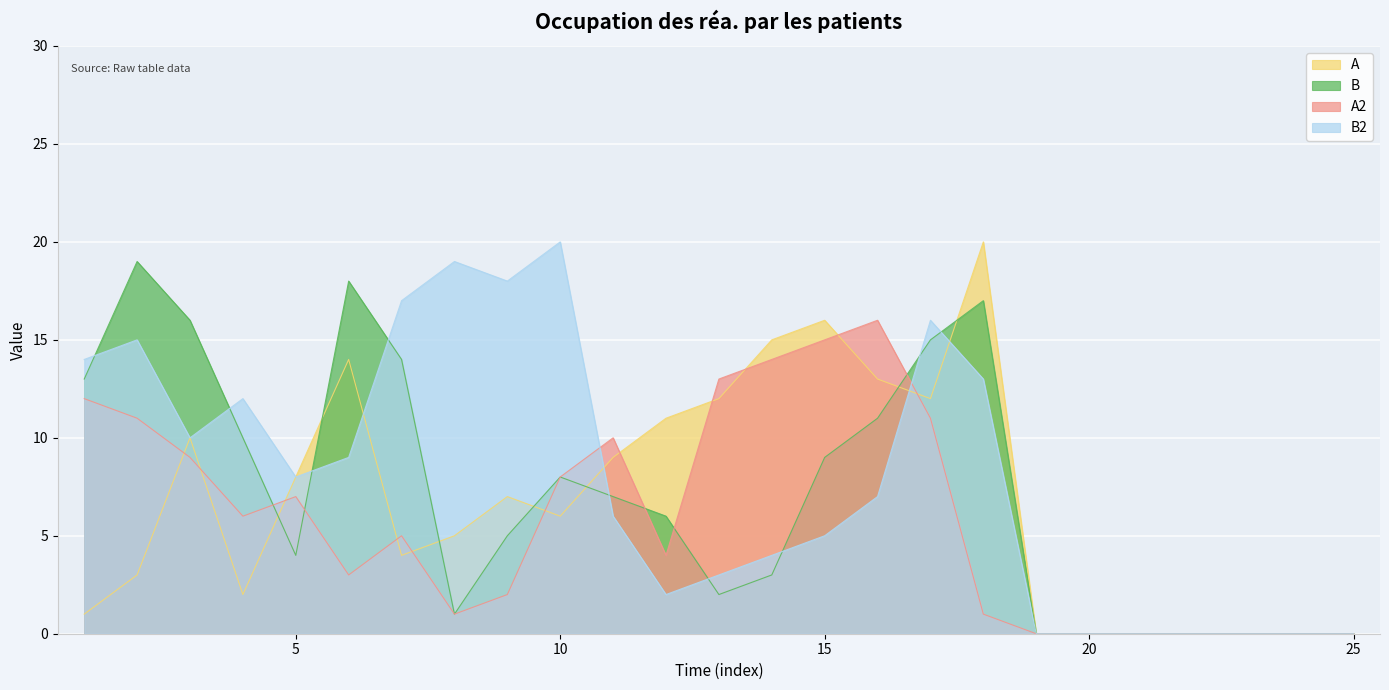

What is the spread (max minus min) of values at 1?

13